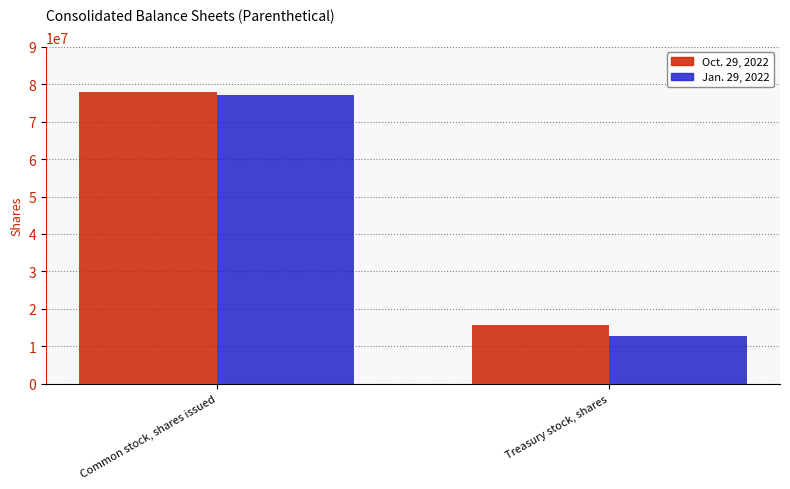

Count the Jan. 29, 2022 values in the range 12755873 to 77025419.

2